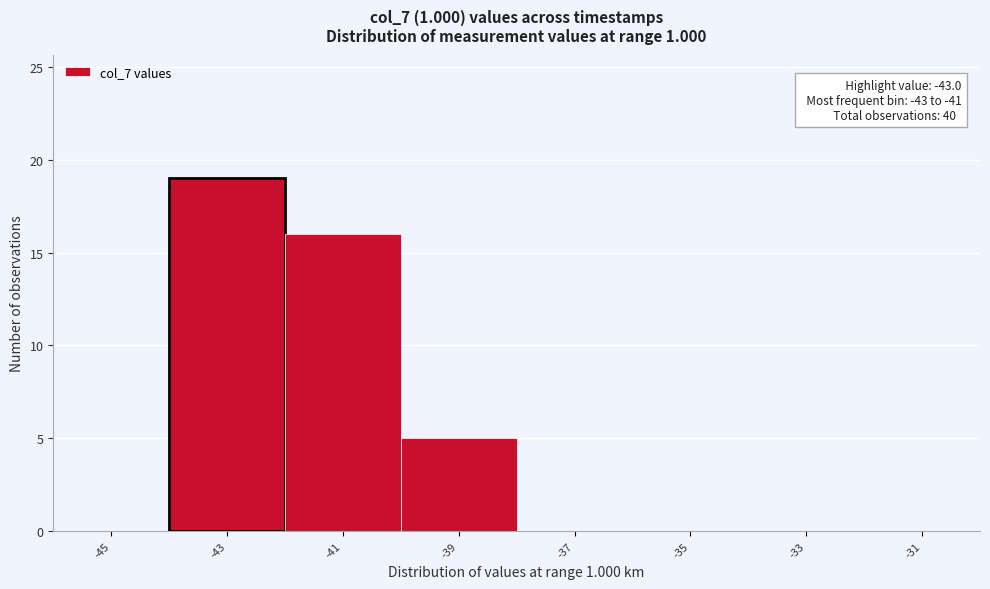

Reading left to right, extract all data points from this chart.

-45=0	-43=19	-41=16	-39=5	-37=0	-35=0	-33=0	-31=0